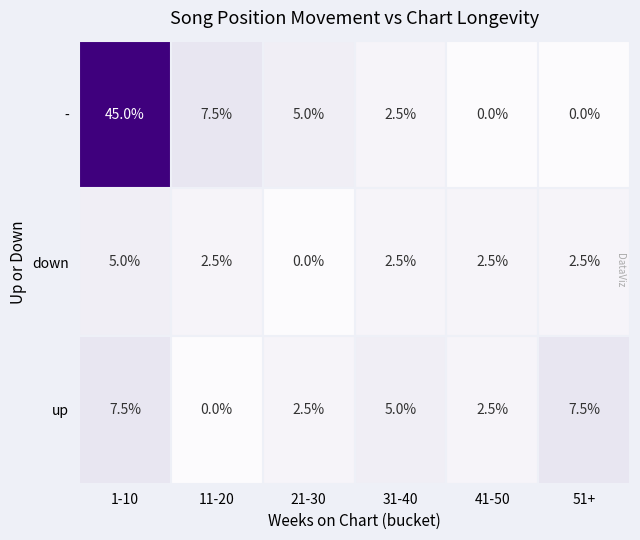

What is the difference between the maximum and second lowest values in the down series?

2.5